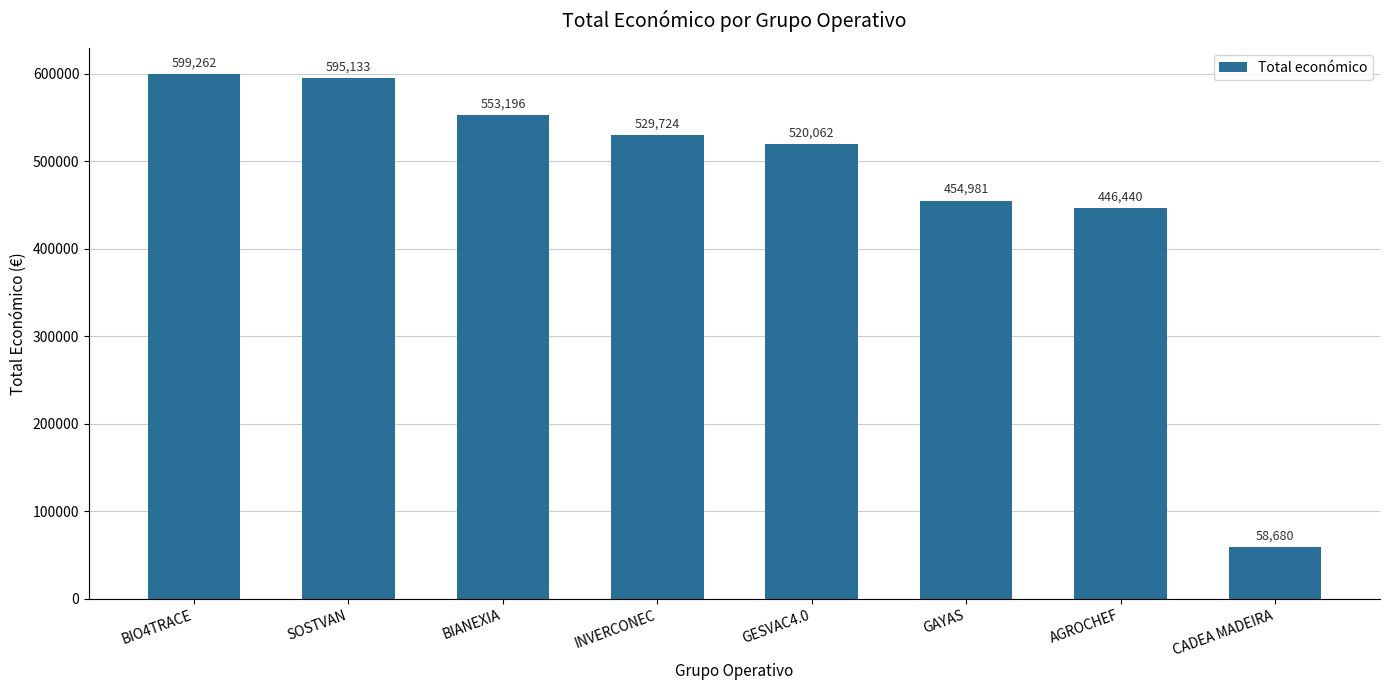

Rank the categories by value from lowest to highest.

CADEA MADEIRA, AGROCHEF, GAYAS, GESVAC4.0, INVERCONEC, BIANEXIA, SOSTVAN, BIO4TRACE